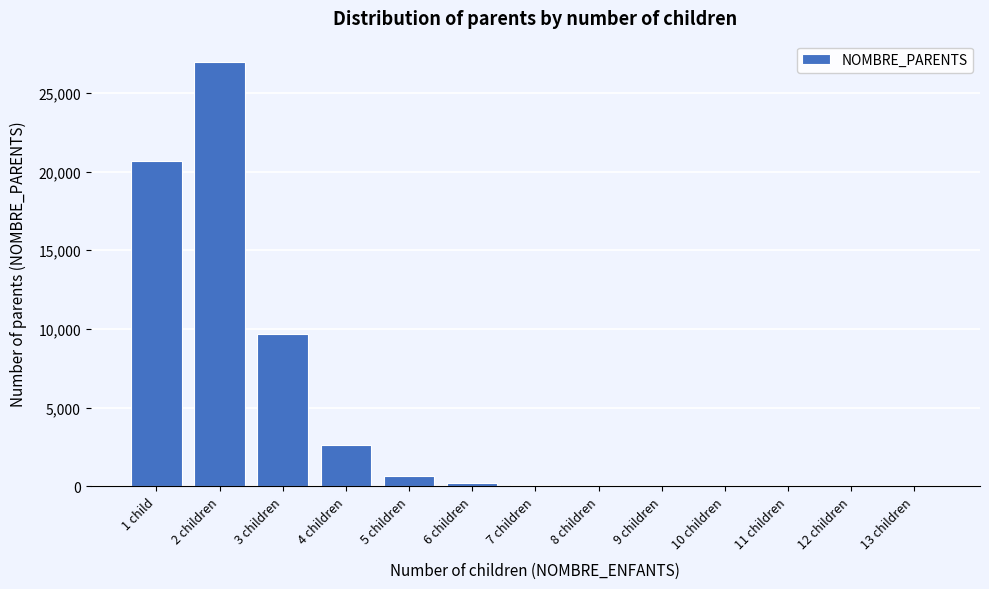

At which label is the value closest to 13490?

3 children